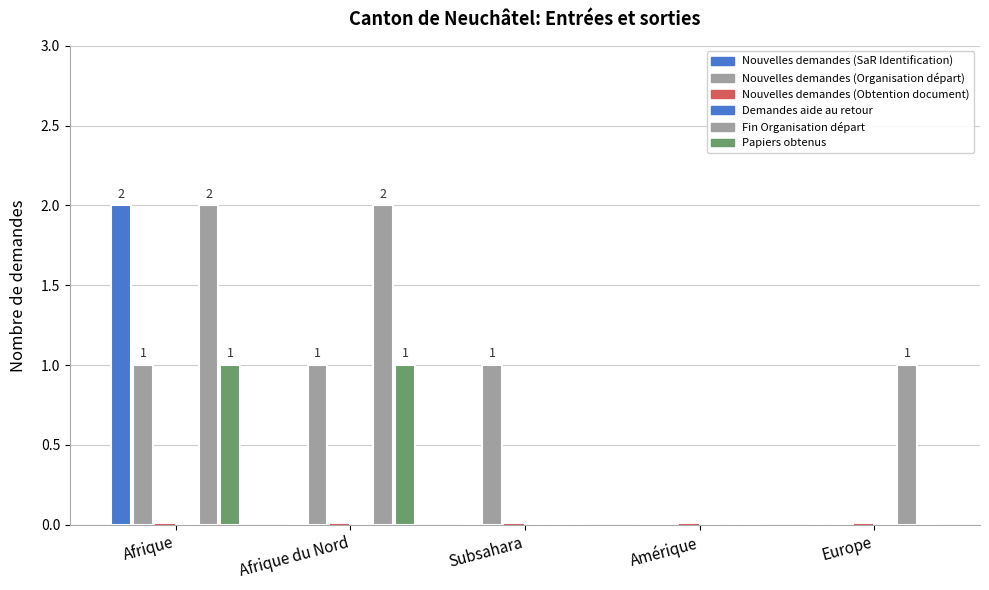

What is the difference between the maximum and second lowest values in the Fin Organisation départ series?

2